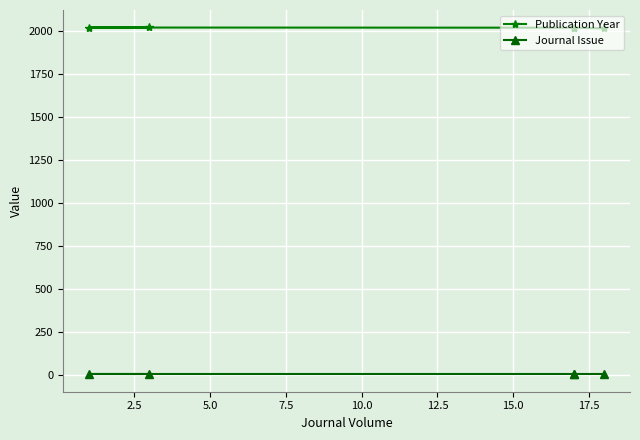

Reading left to right, list all the values displayed in this chart.

Publication Year: 2018	2022	2022	2023	2024
Journal Issue: 1	1	1	1	1